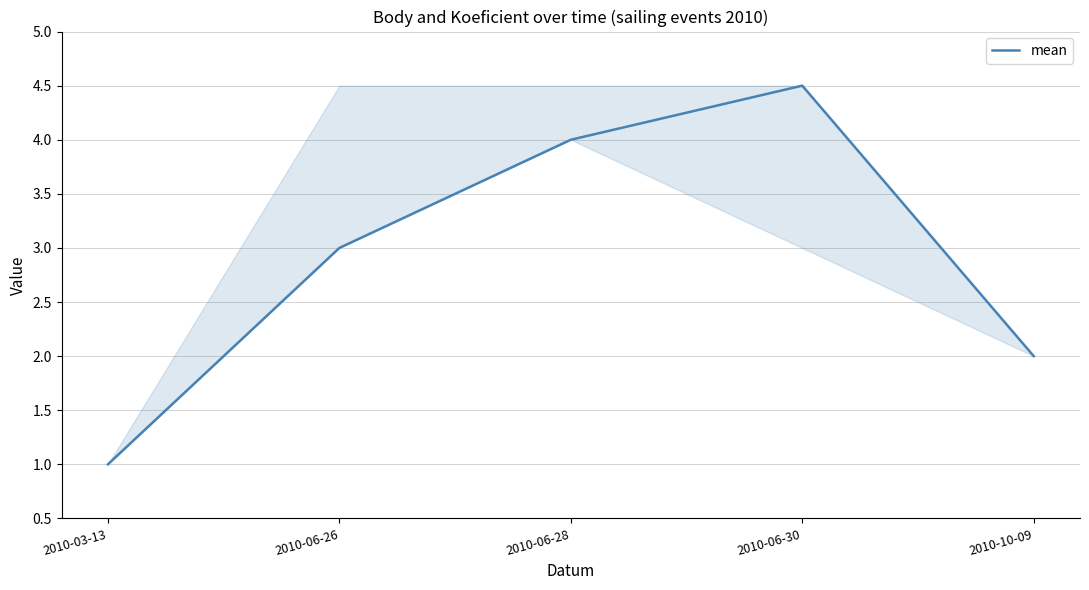

List the labels in order of value, largest first.

2010-06-30, 2010-06-28, 2010-06-26, 2010-10-09, 2010-03-13